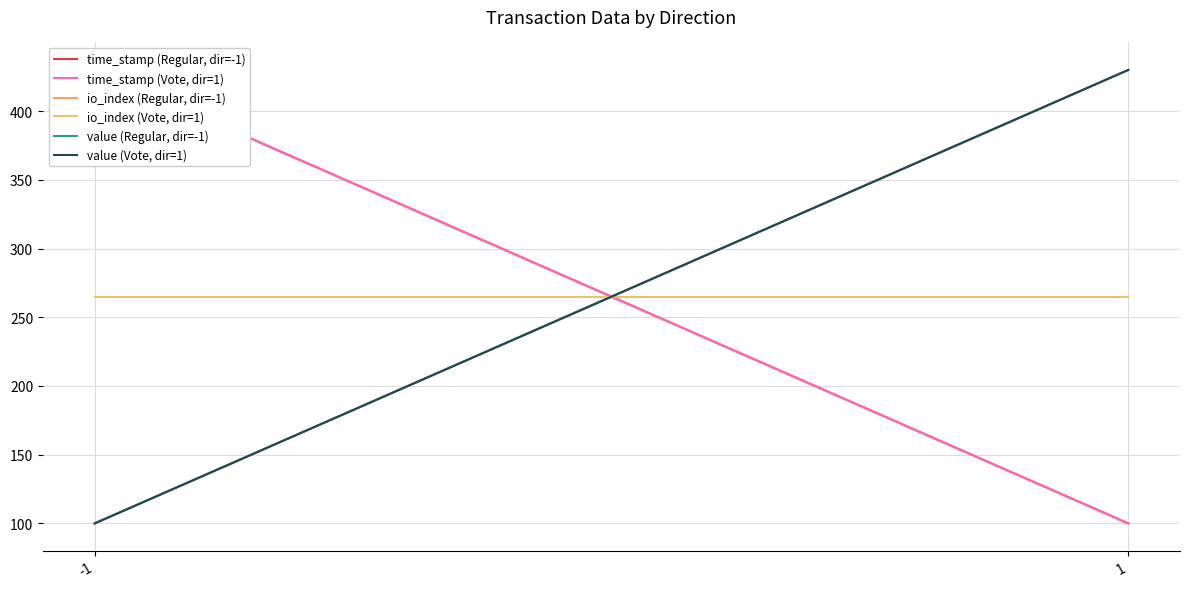

What is the difference between the value (Vote, dir=1) values at -1 and 1?

330